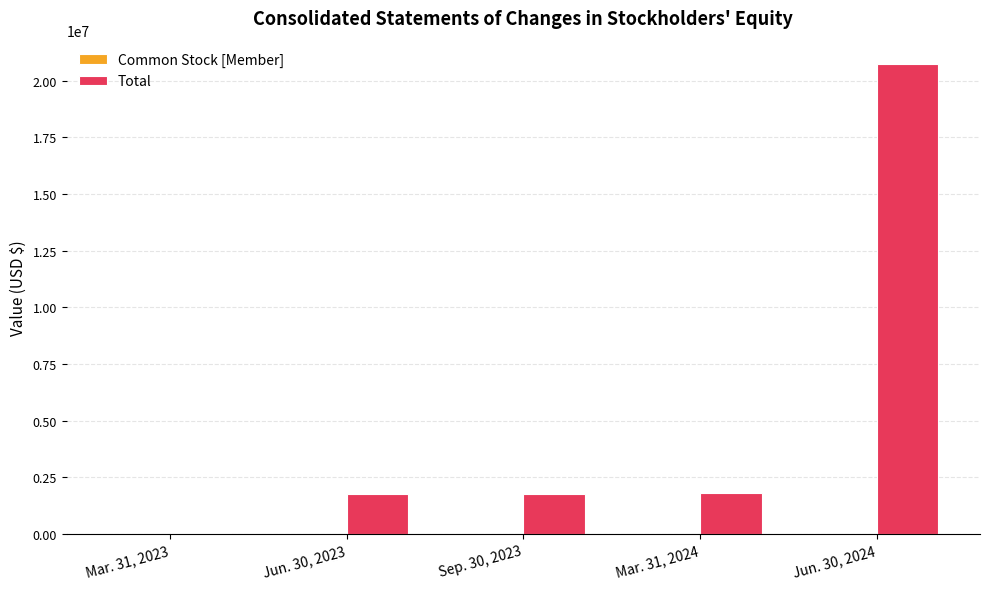

How many groups of bars are there?

5